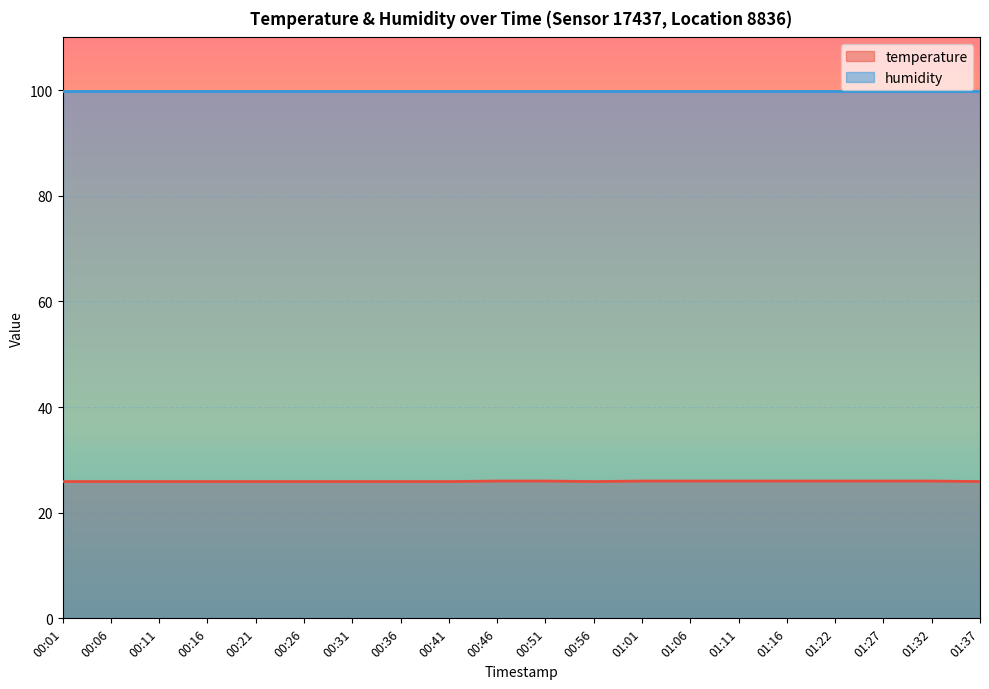

What is the difference between the maximum and minimum values?

0.1